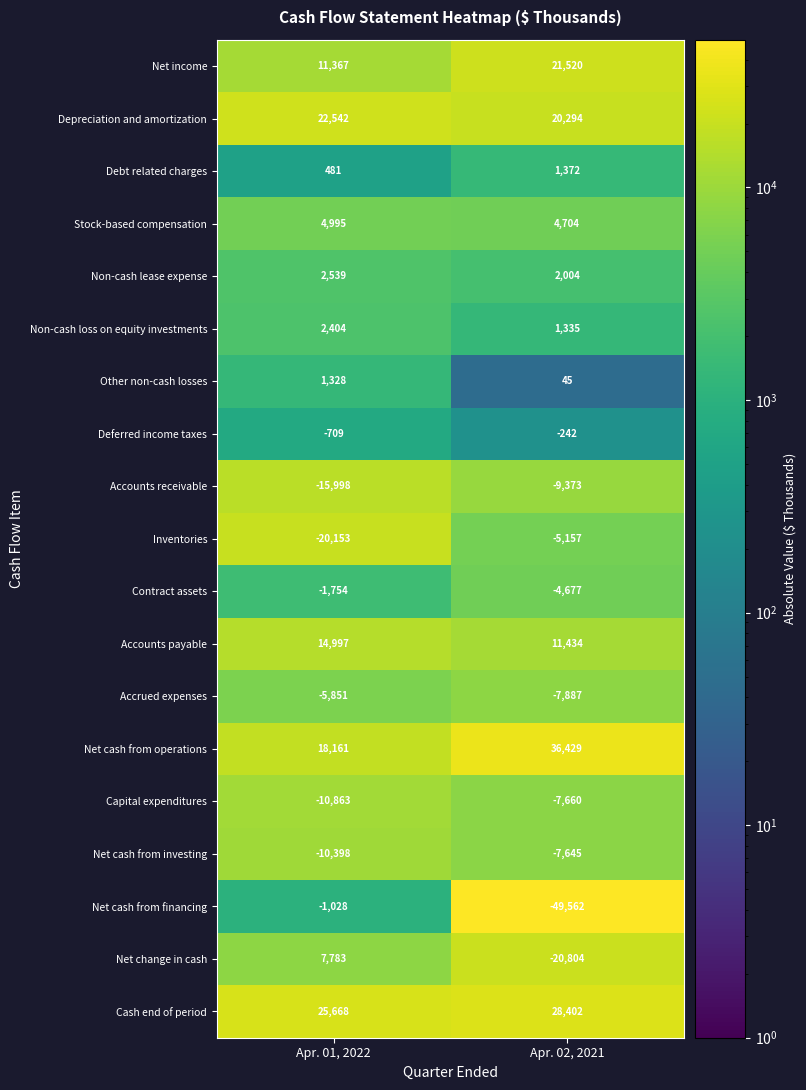

Is it true that Non-cash lease expense equals 2841 at Apr. 02, 2021?

False